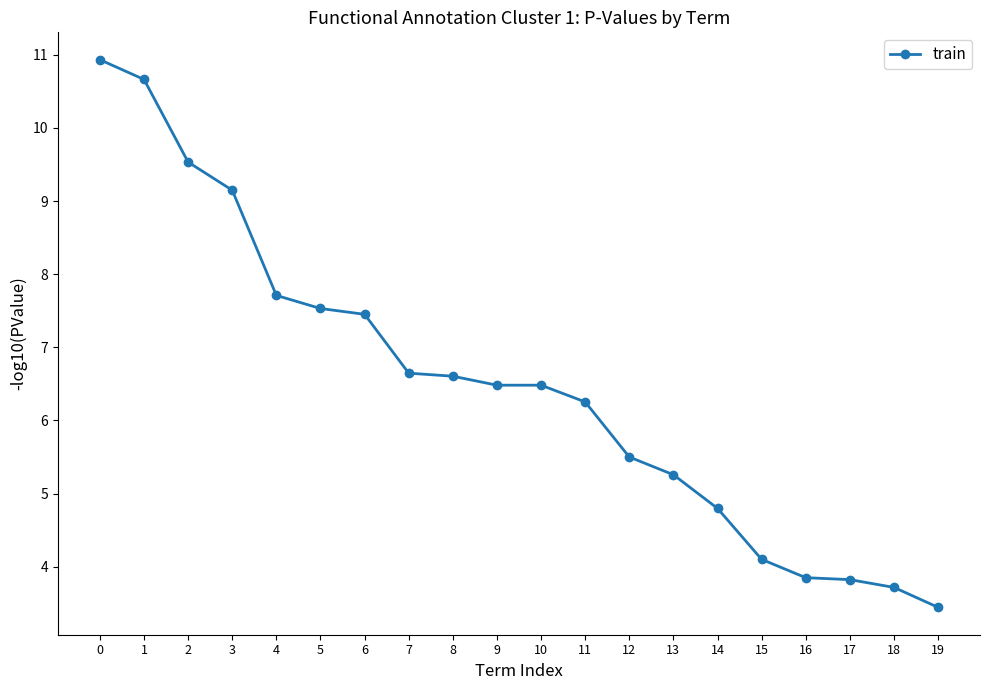

Is this an area chart (filled region under the line)?

No